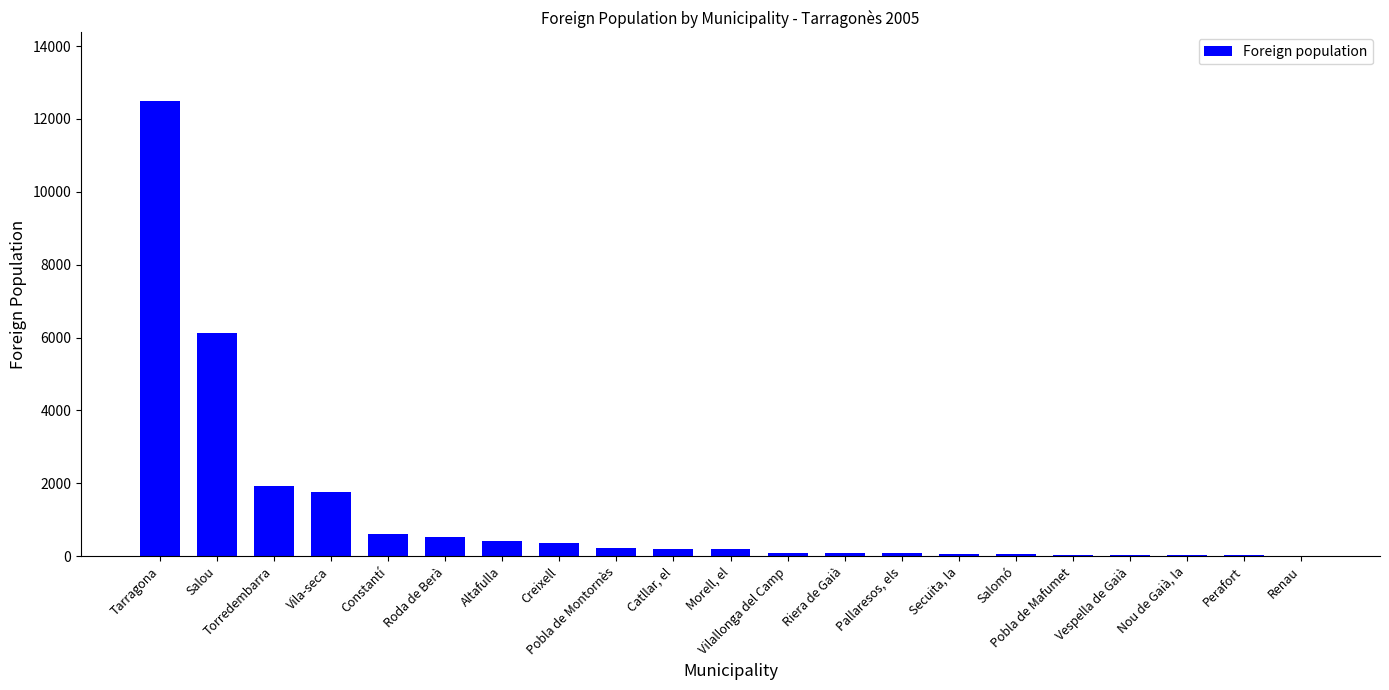

Are the bars horizontal?

No